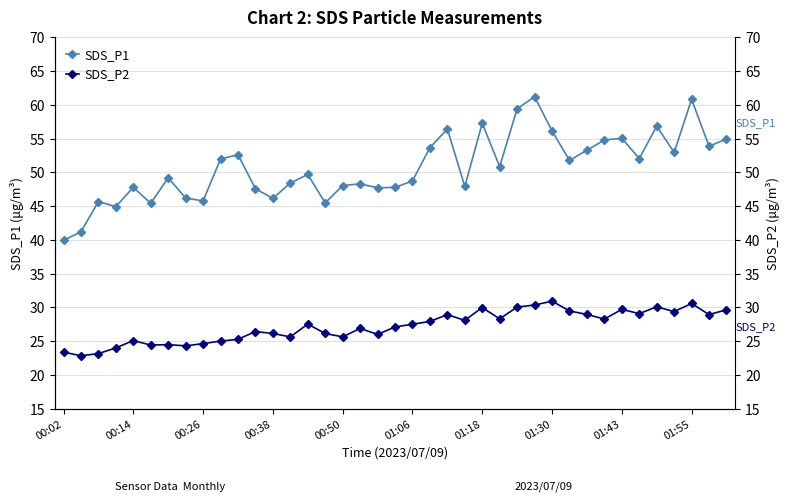

What is the maximum value for SDS_P2?

30.9